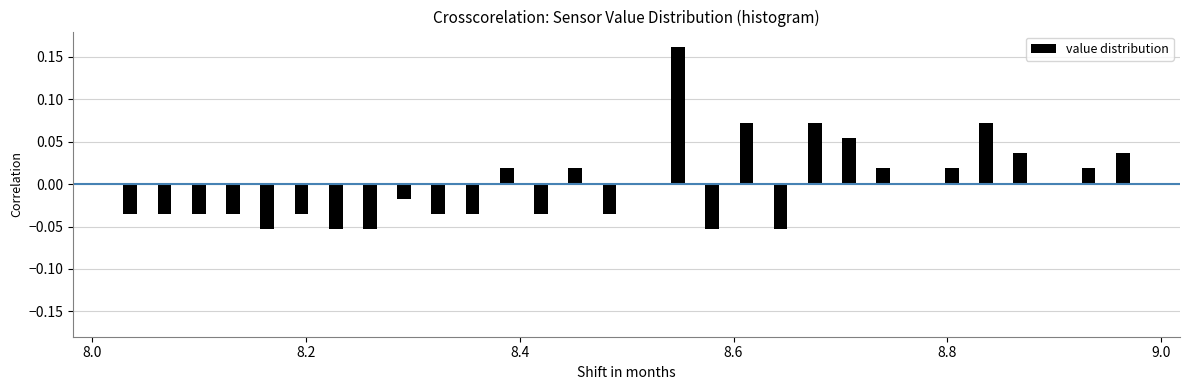

Around what value on the x-axis is the tallest bar? Give the approximate position of its centre, as read against the axis.

8.54